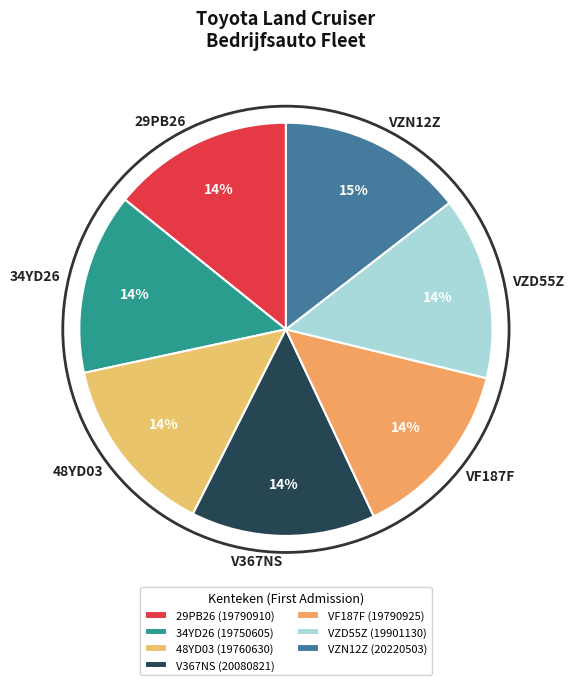

Is there a majority slice in this chart?

No